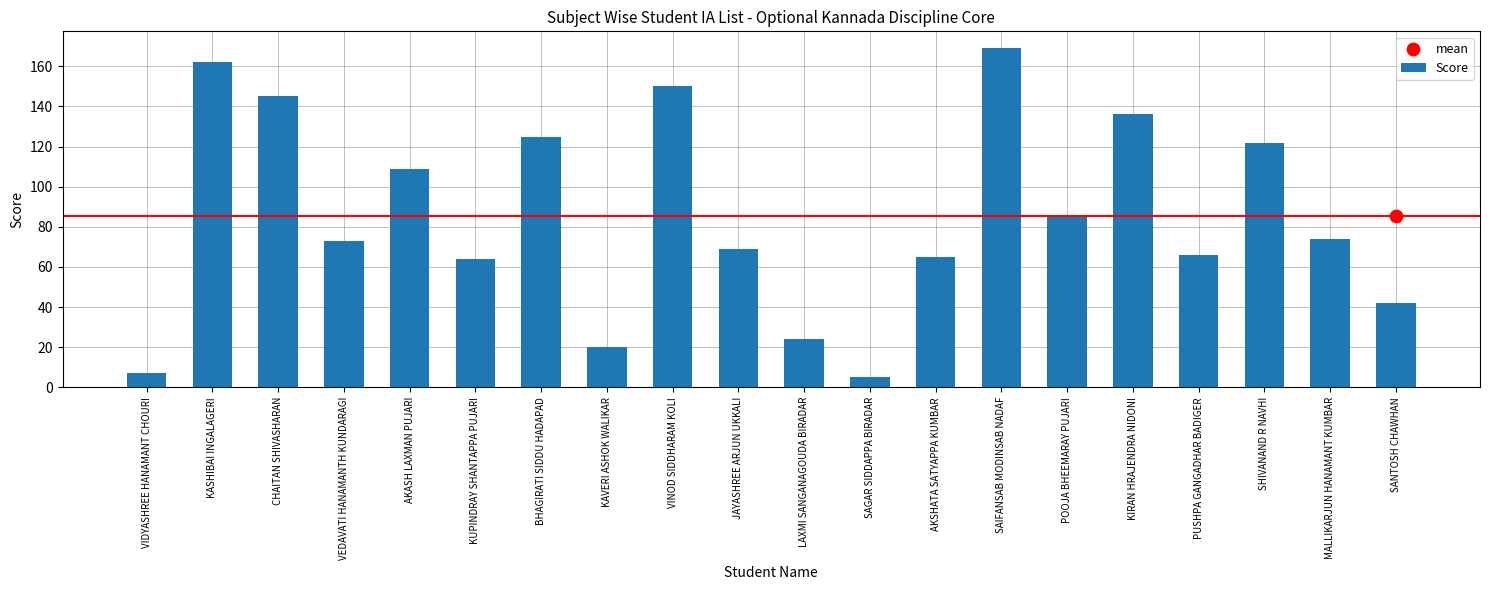

Approximately how many times larger is the value at JAYASHREE ARJUN UKKALI compared to KUPINDRAY SHANTAPPA PUJARI?

1.1